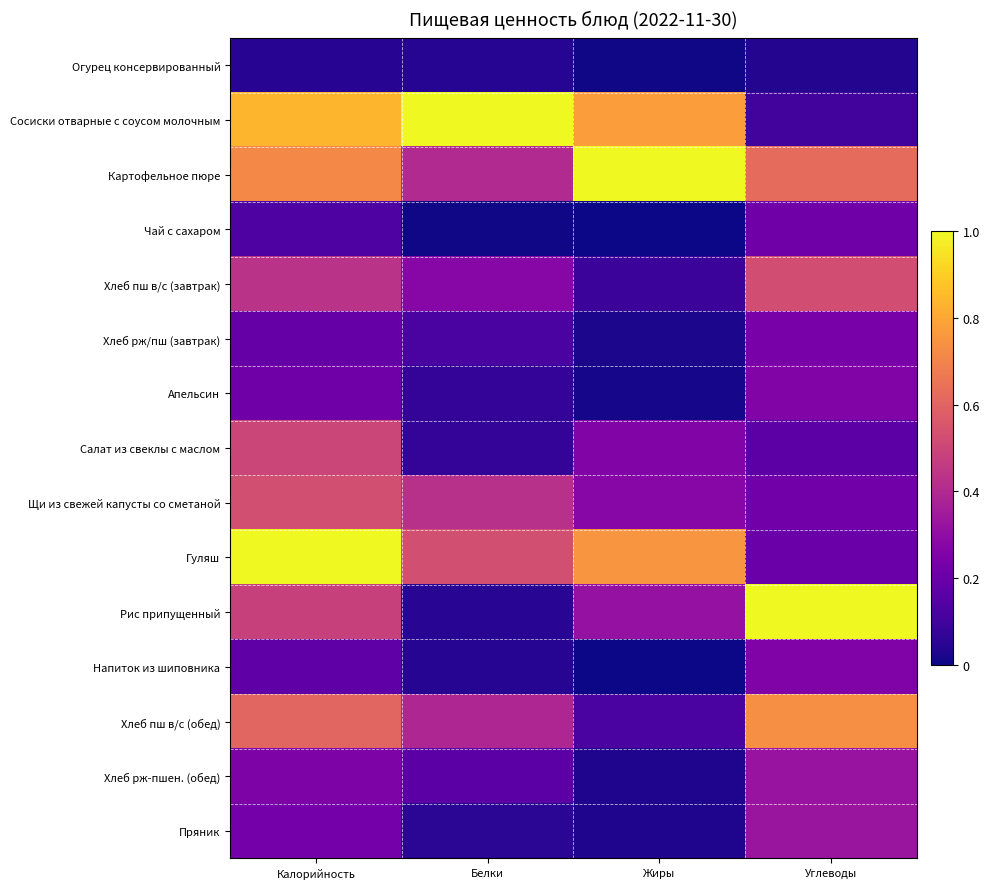

Which series changed the most between Белки and Жиры?

Картофельное пюре